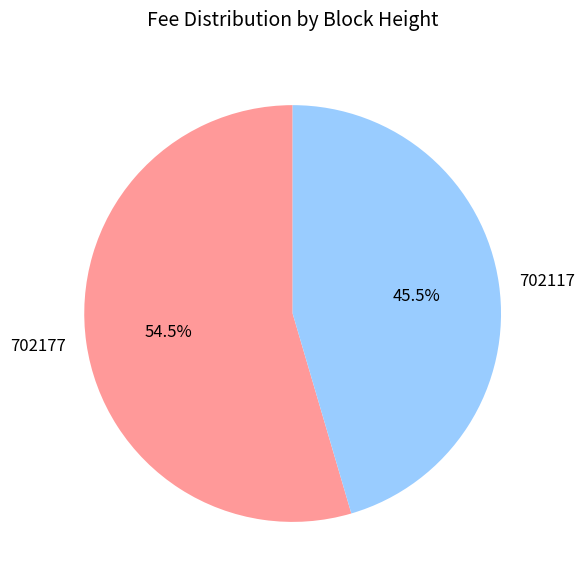

Rank the categories by value from highest to lowest.

702177, 702117